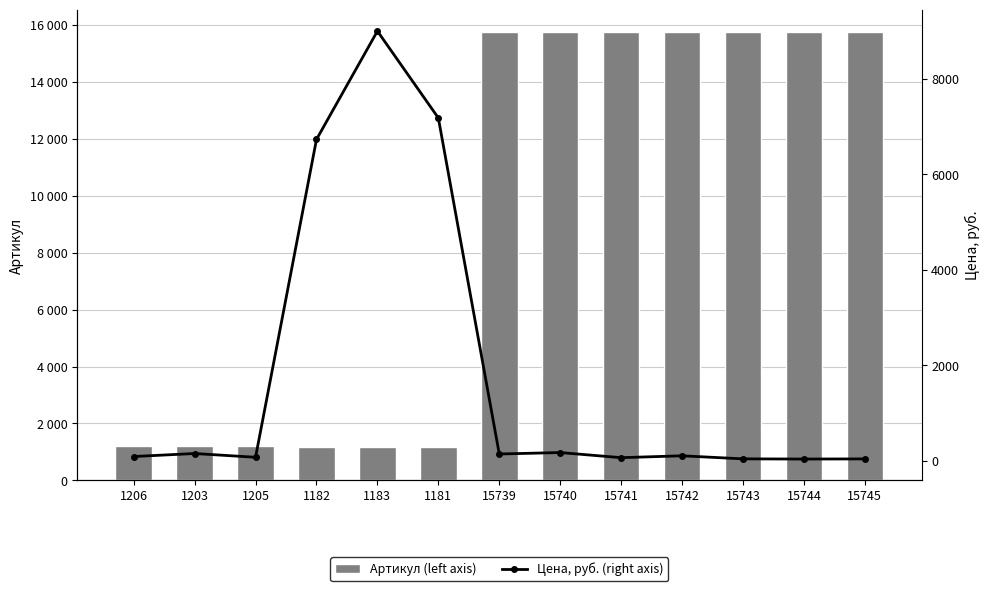

Reading left to right, list all the values displayed in this chart.

Артикул (left axis): 1206=1206	1203=1203	1205=1205	1182=1182	1183=1183	1181=1181	15739=15739	15740=15740	15741=15741	15742=15742	15743=15743	15744=15744	15745=15745
Цена, руб. (right axis): 1206=87	1203=150	1205=71	1182=6730	1183=9000	1181=7180	15739=140	15740=170	15741=63	15742=102	15743=38	15744=34	15745=37